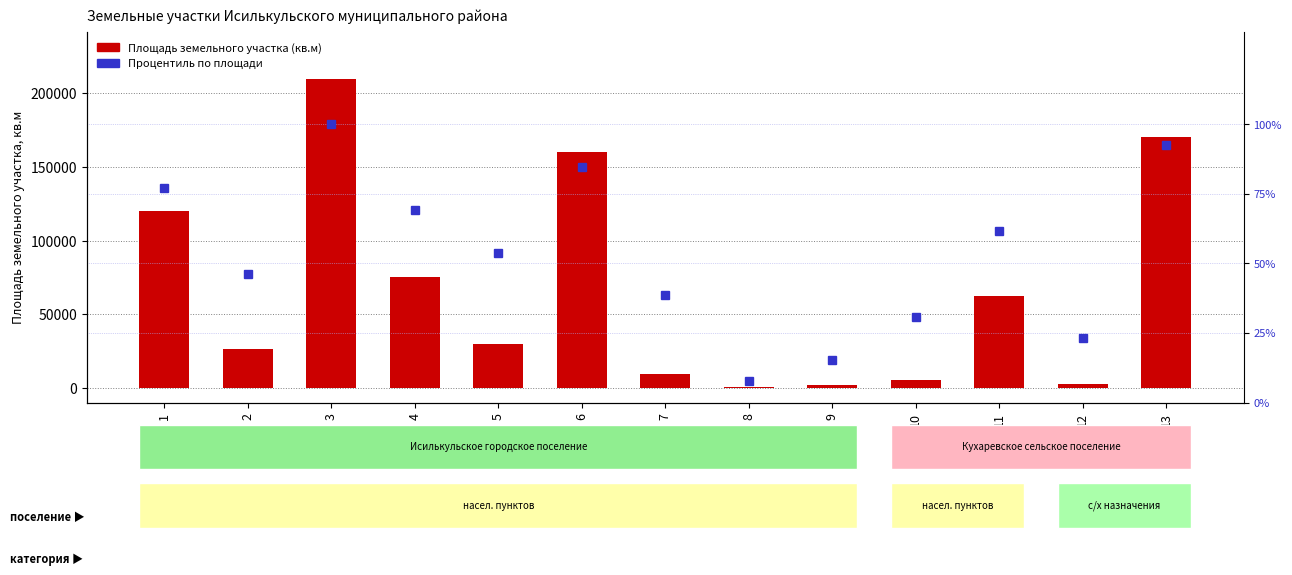

At how many categories does at least one series exceed 57321?

6